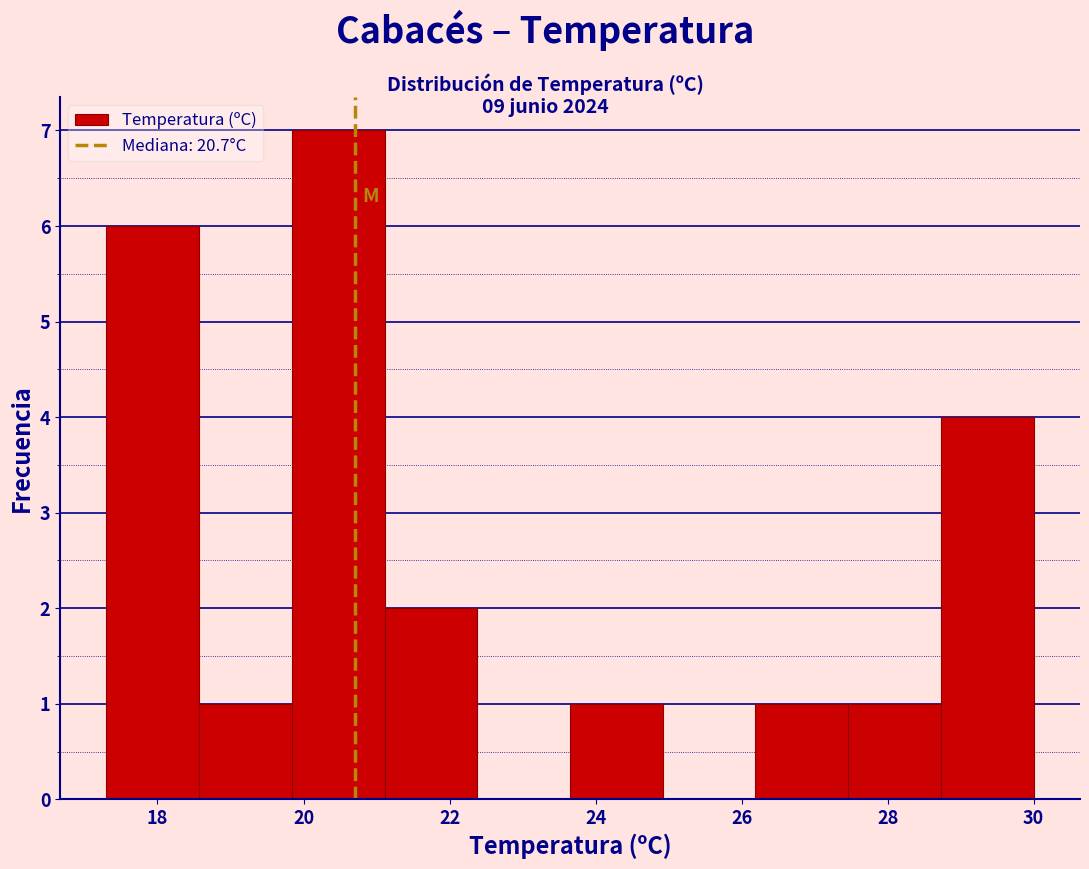

Reading left to right, list every bar in this chart as the range it spans on the x-axis followed by its height. Neither the bar edges nor the heights are printed on the chart, so give them approximately, as read against the axes.

17.4 to 18.6: 6
18.6 to 19.8: 1
19.8 to 21.2: 7
21.2 to 22.4: 2
22.4 to 23.6: 0
23.6 to 25.0: 1
25.0 to 26.2: 0
26.2 to 27.4: 1
27.4 to 28.8: 1
28.8 to 30.0: 4